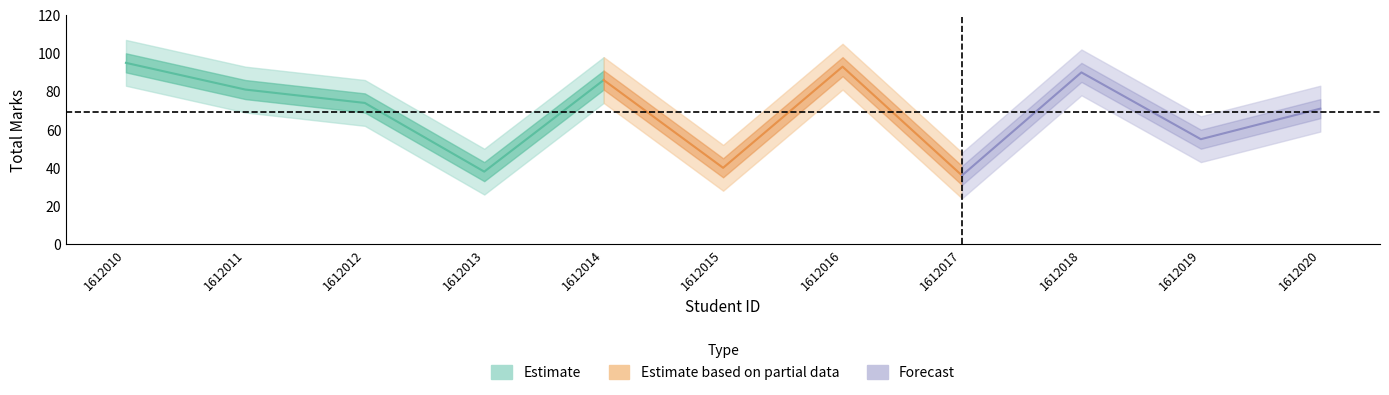

What is the value of the DIY Total Marks point at the 9th from the left?

90